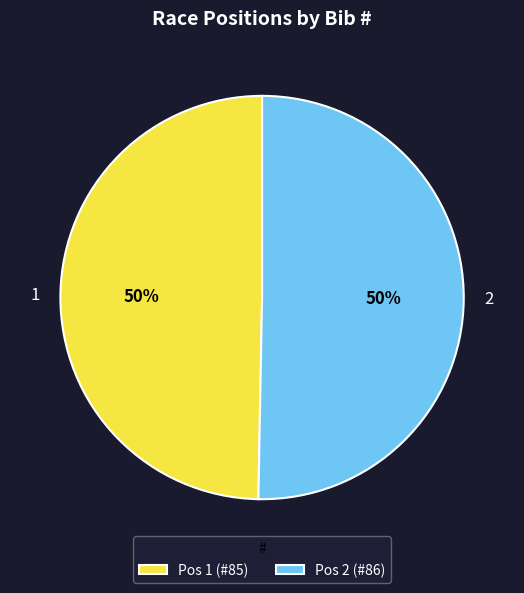

Do 2 and 1 together represent more than half of the pie?

Yes